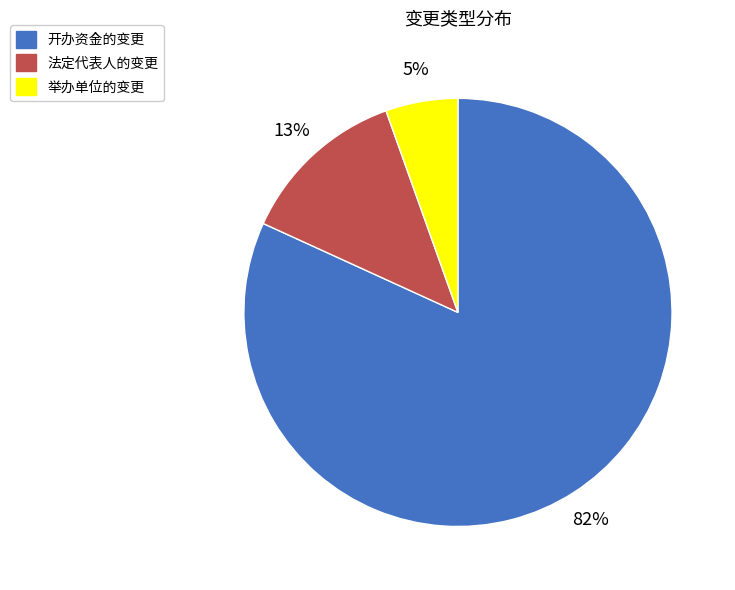

To the nearest percent, what is the combined percentage of 举办单位的变更 and 开办资金的变更?

87%